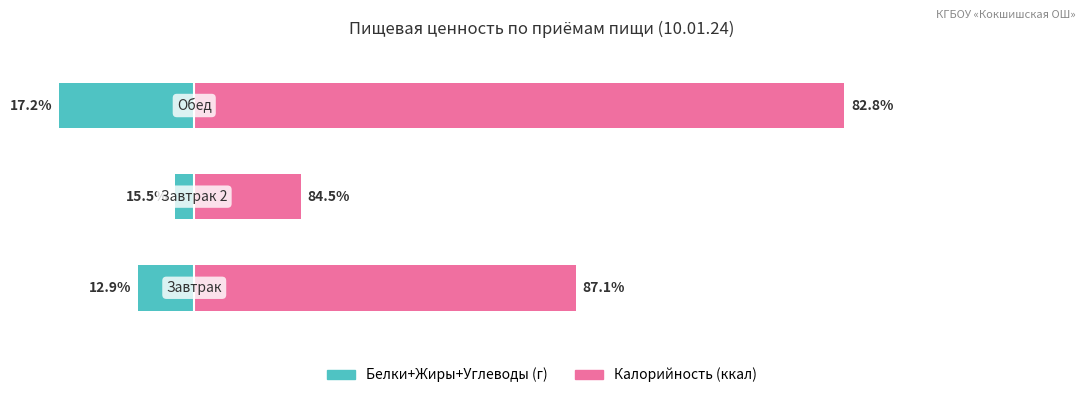

Is it true that Калорийность equals 798.0 at 2?

True